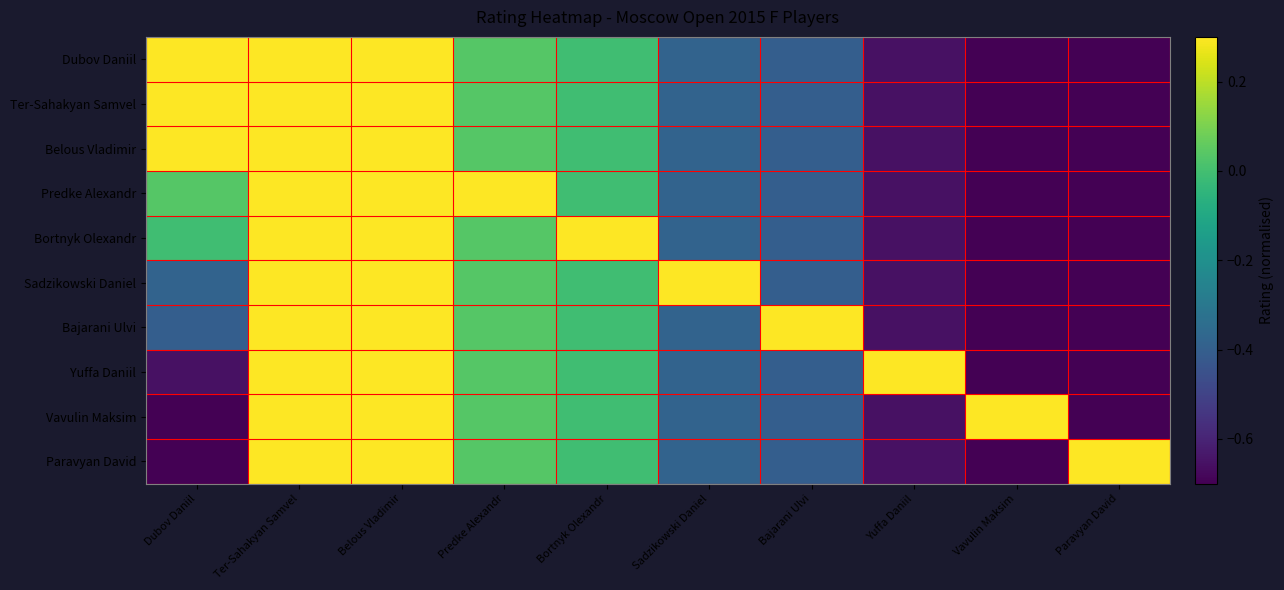

List the series in order of their peak value, highest first.

Dubov Daniil, Ter-Sahakyan Samvel, Belous Vladimir, Predke Alexandr, Bortnyk Olexandr, Sadzikowski Daniel, Bajarani Ulvi, Yuffa Daniil, Vavulin Maksim, Paravyan David